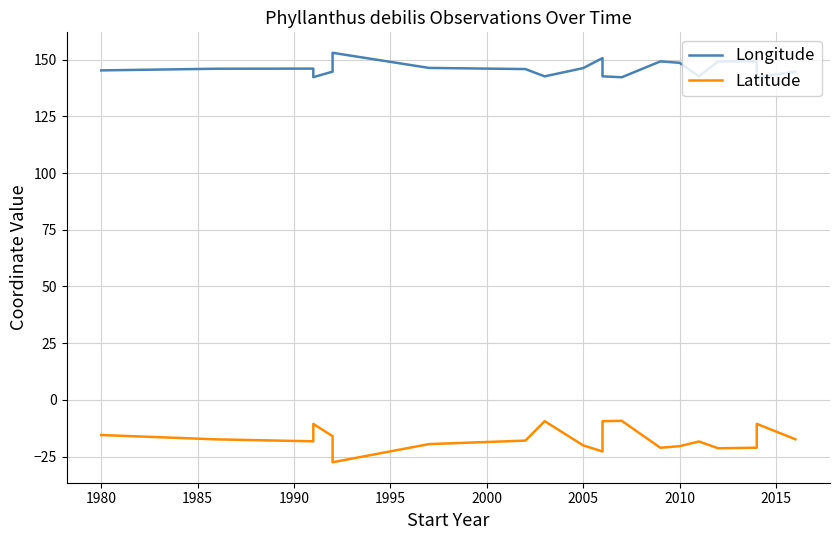

What is the highest value of the Latitude series?

-9.2